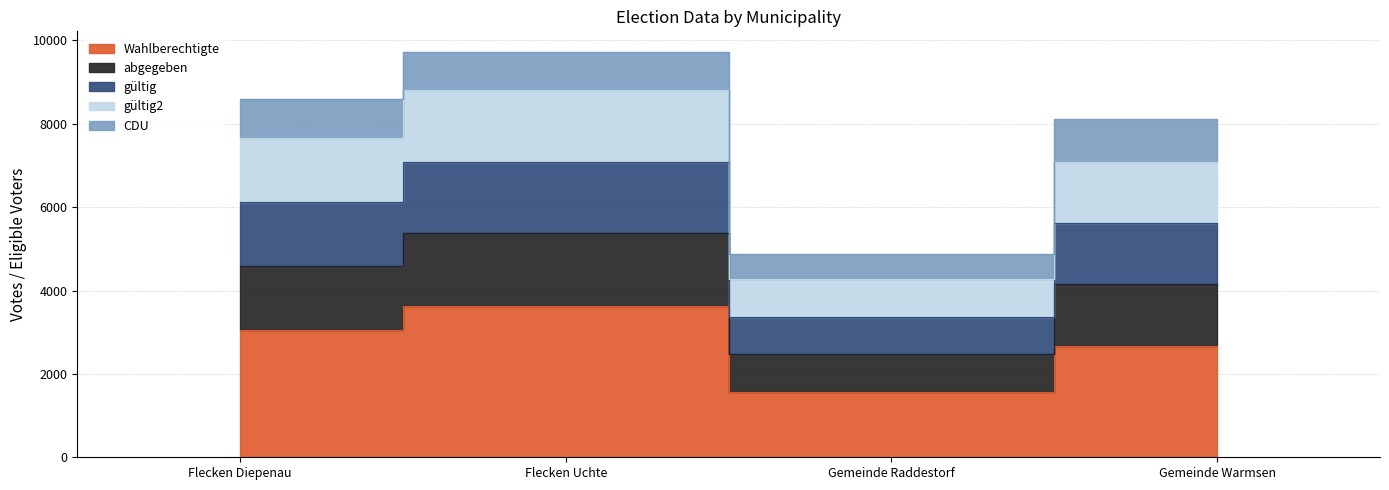

True or false: Wahlberechtigte and gültig cross at least once.

False